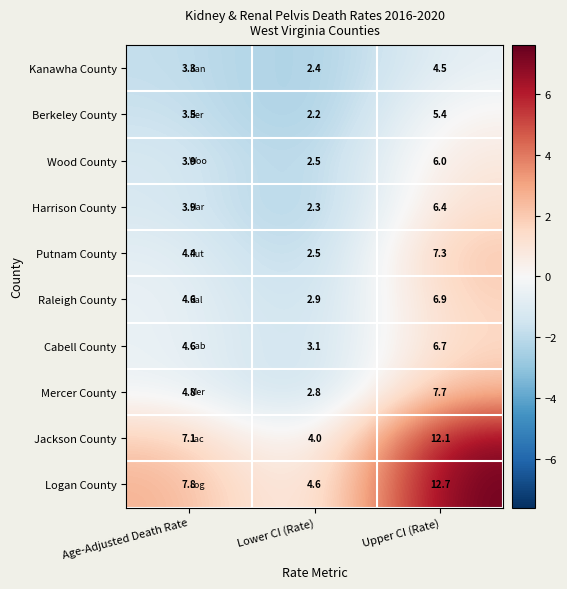

How many categories are shown in the chart?

3